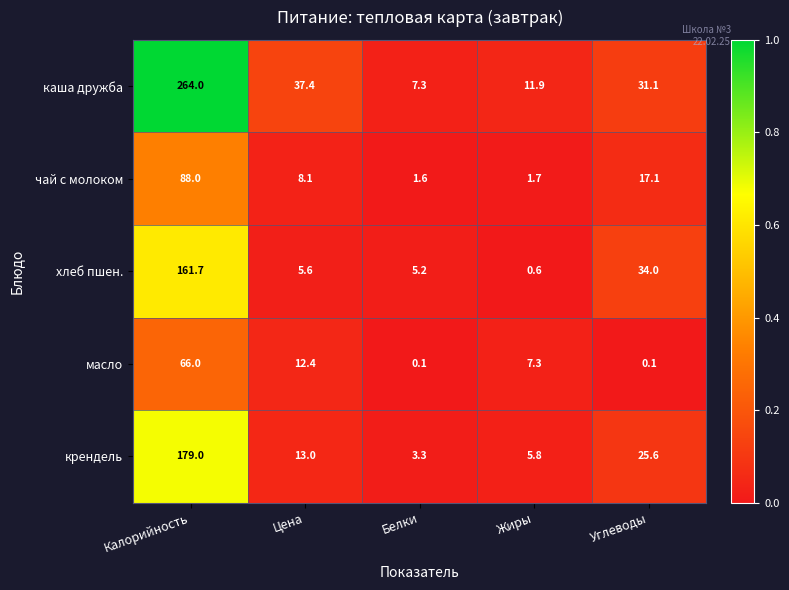

At how many categories does at least one series exceed 0?

5